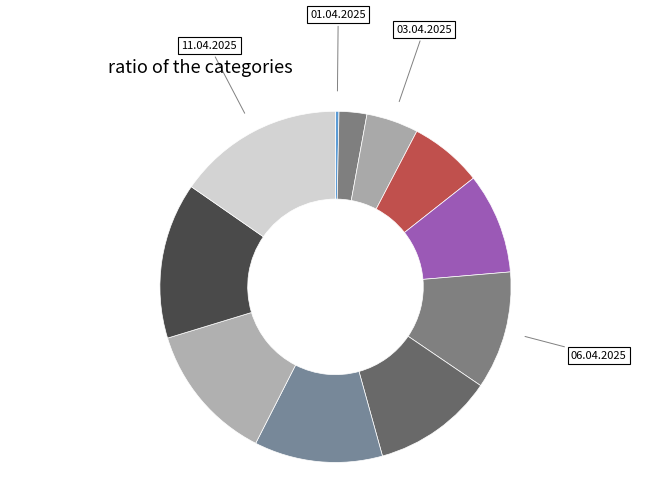

To the nearest percent, what is the average slice percentage?

9%